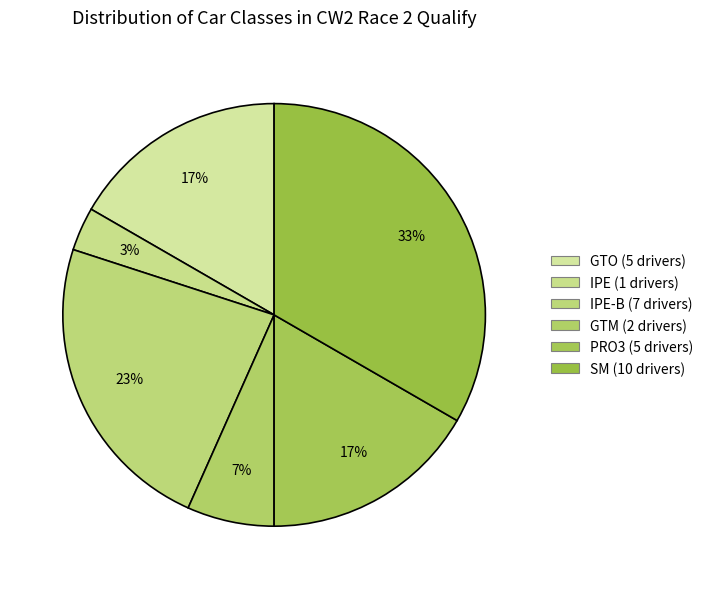

Does any single category account for the majority?

No